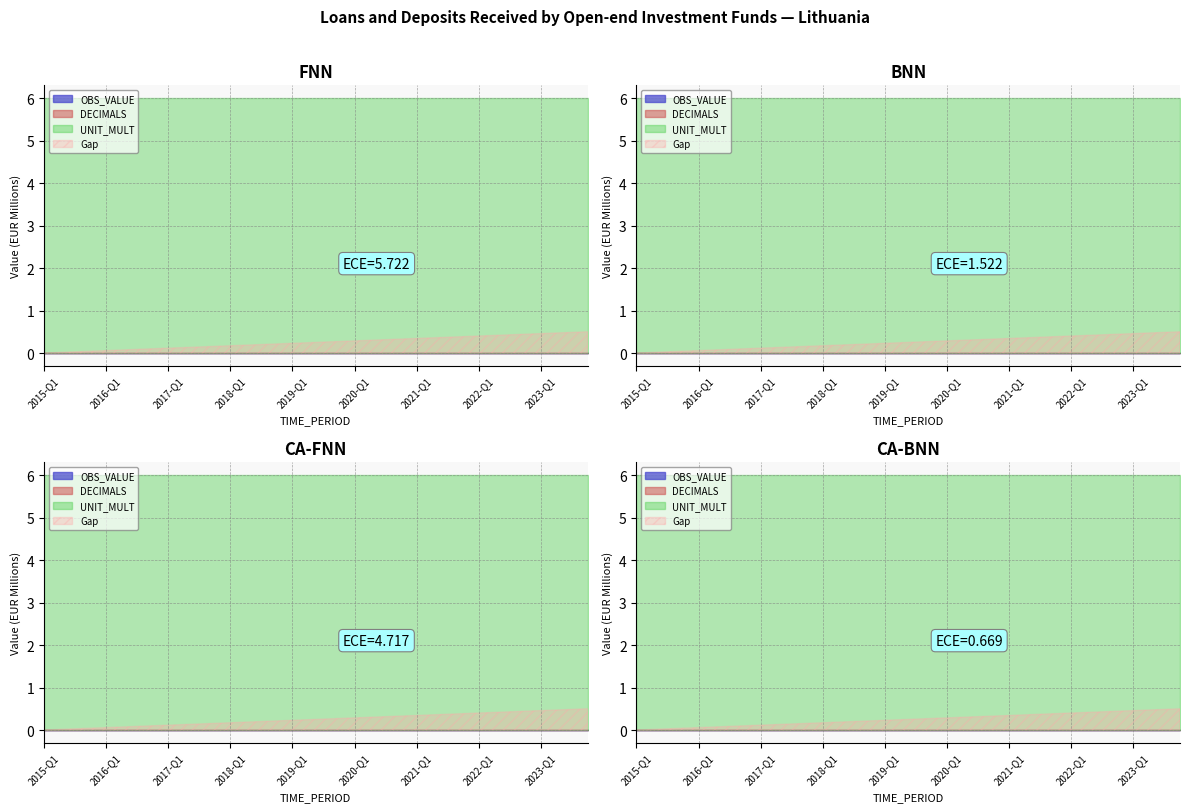

At which label is UNIT_MULT closest to 6?

2015-Q1